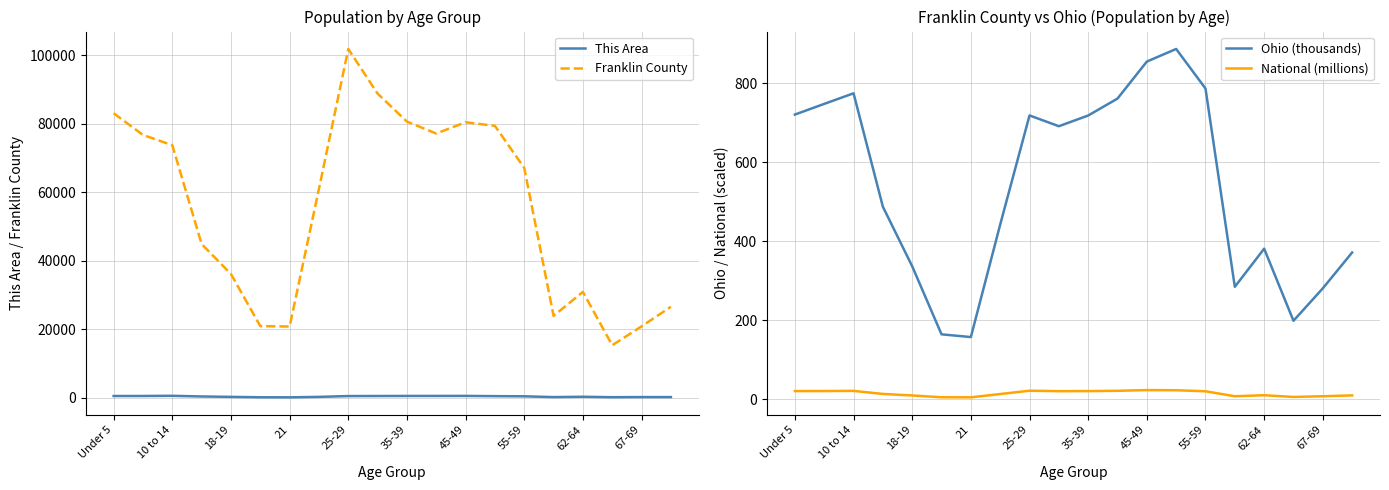

Which series has the largest total across all categories?

Franklin County